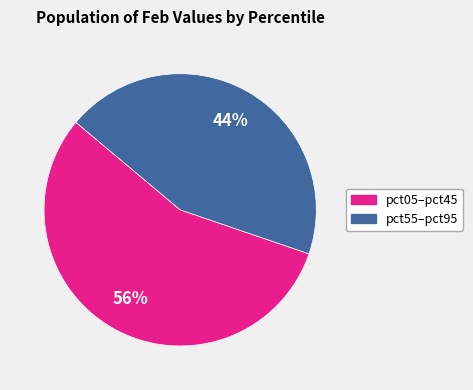

To the nearest percent, what is the difference between the largest and smallest slice percentages?

12%